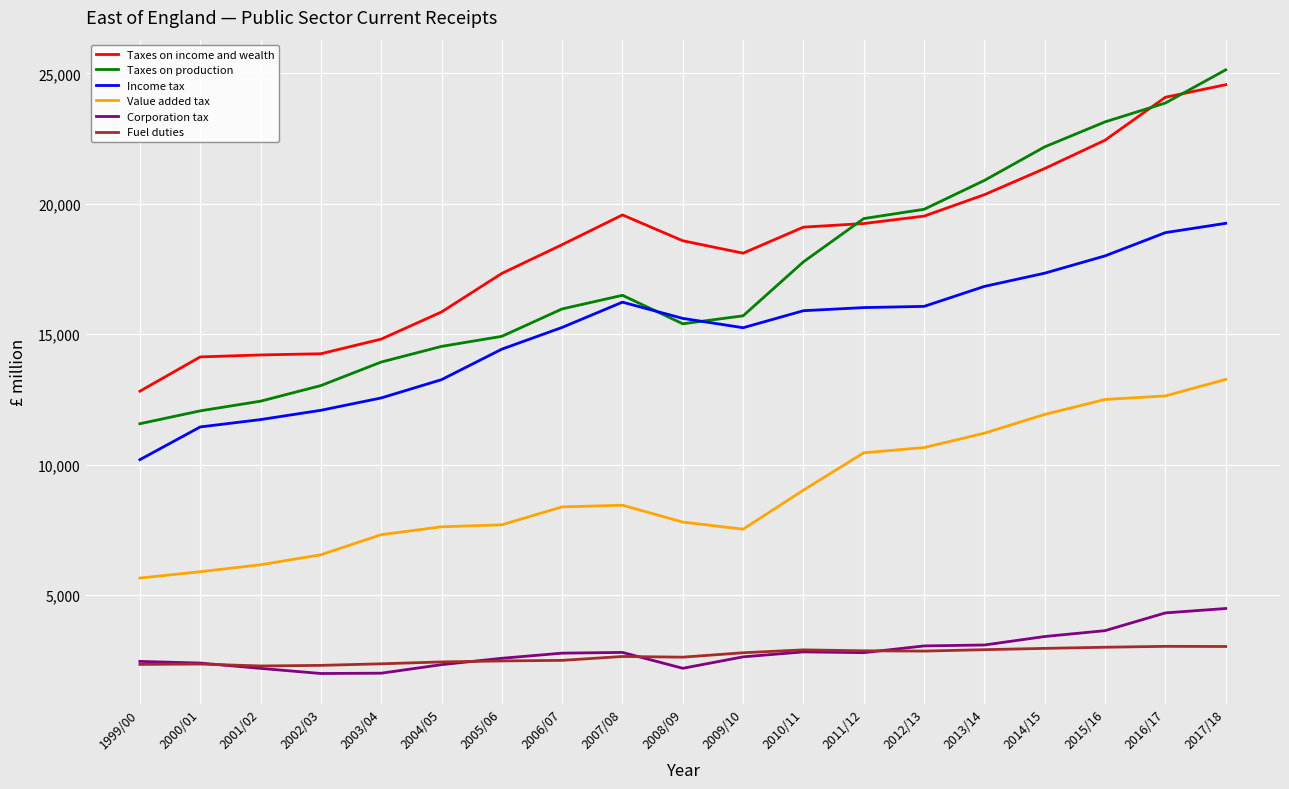

True or false: Fuel duties and Value added tax intersect in this chart.

False